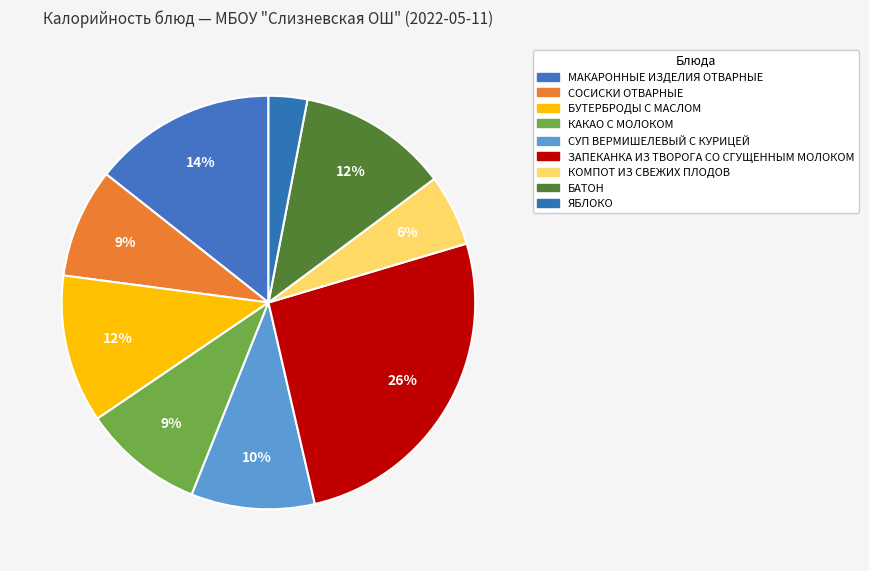

Which slice is the smallest?

ЯБЛОКО